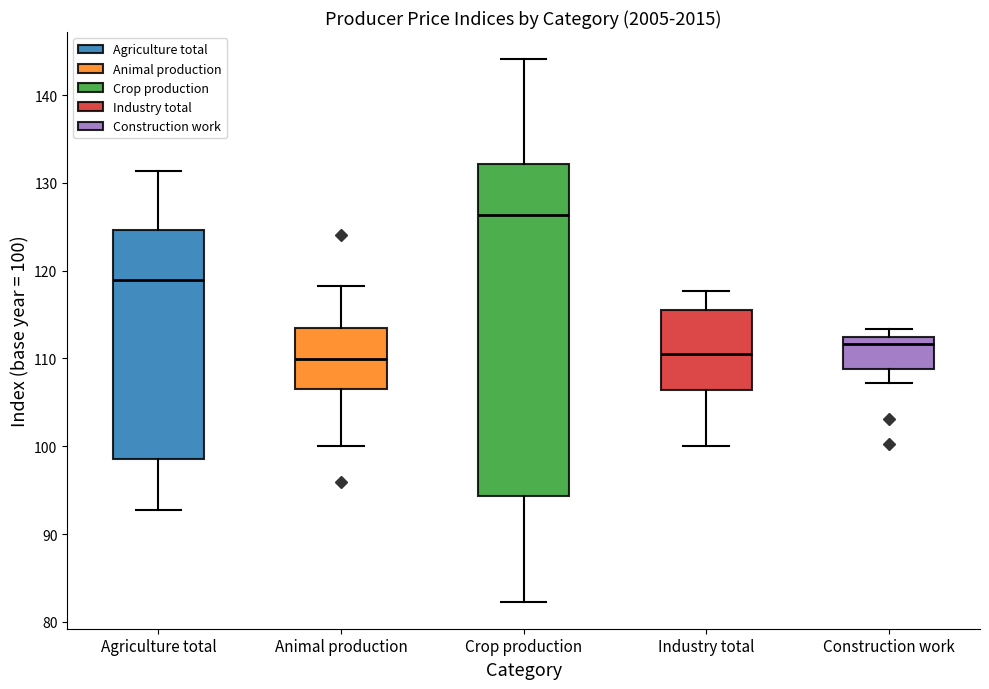

Where is the lower edge of the box for Agriculture total on the y-axis? The values are not printed on the chart, so give them approximately, as read against the axis.

99